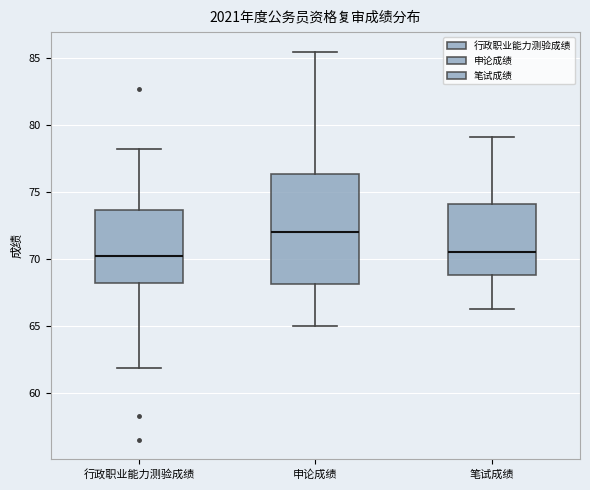

Comparing the boxes themselves (not the whiskers), which one is the tallest?

申论成绩